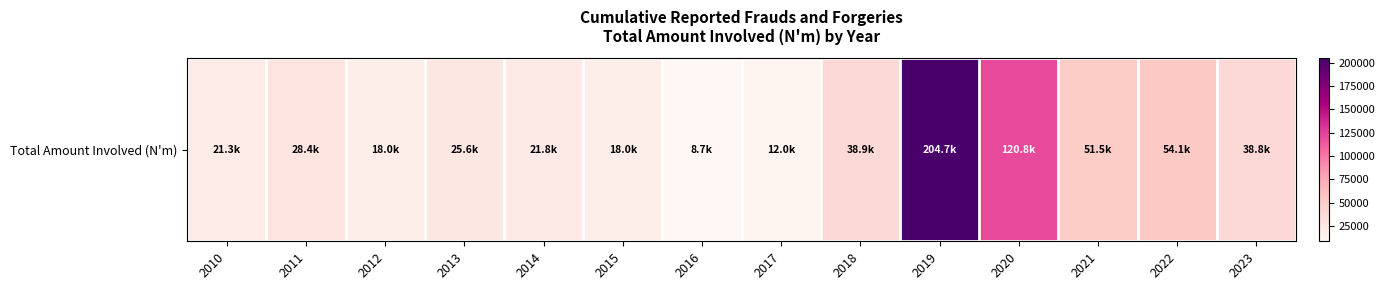

Reading left to right, transcribe all the data shown in this chart.

2010=21291.4	2011=28400.0	2012=17965.0	2013=25608.0	2014=21795.0	2015=18021.0	2016=8683.0	2017=12012.0	2018=38926.0	2019=204652.0	2020=120788.0	2021=51485.0	2022=54101.0	2023=38785.0